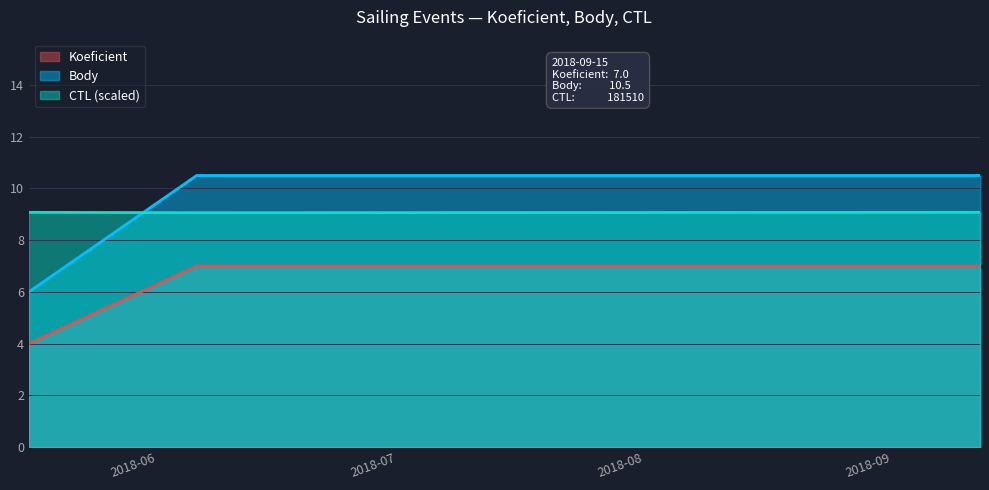

What is the sum of the Koeficient values at 2018-09-15 and 2018-06-09?

14.0